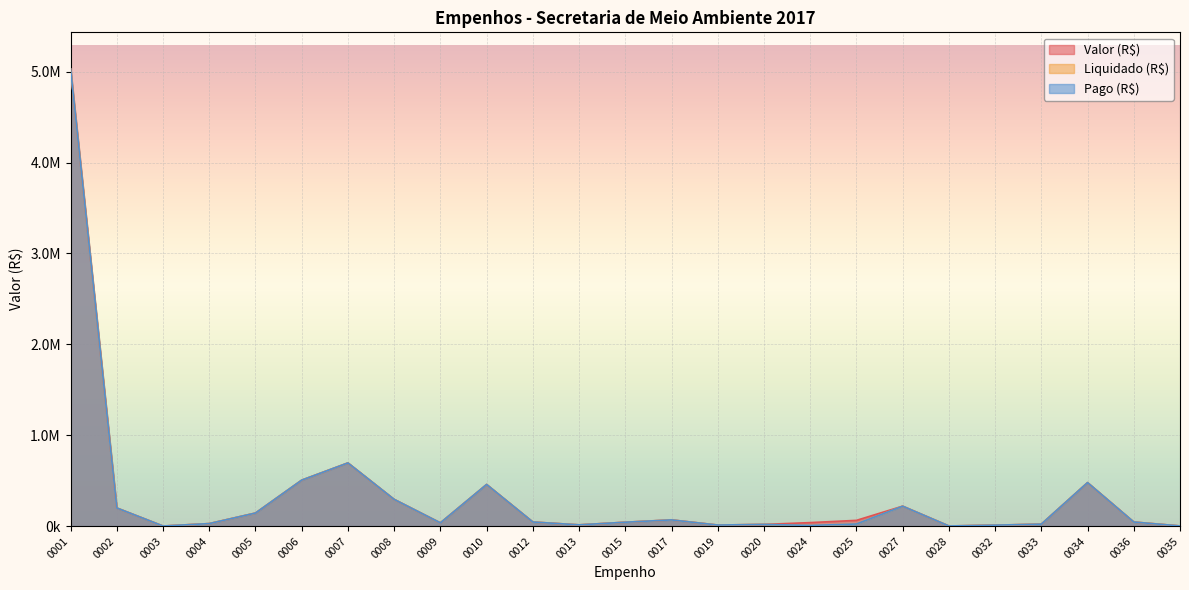

What are all the series names shown in the legend?

Valor (R$), Liquidado (R$), Pago (R$)